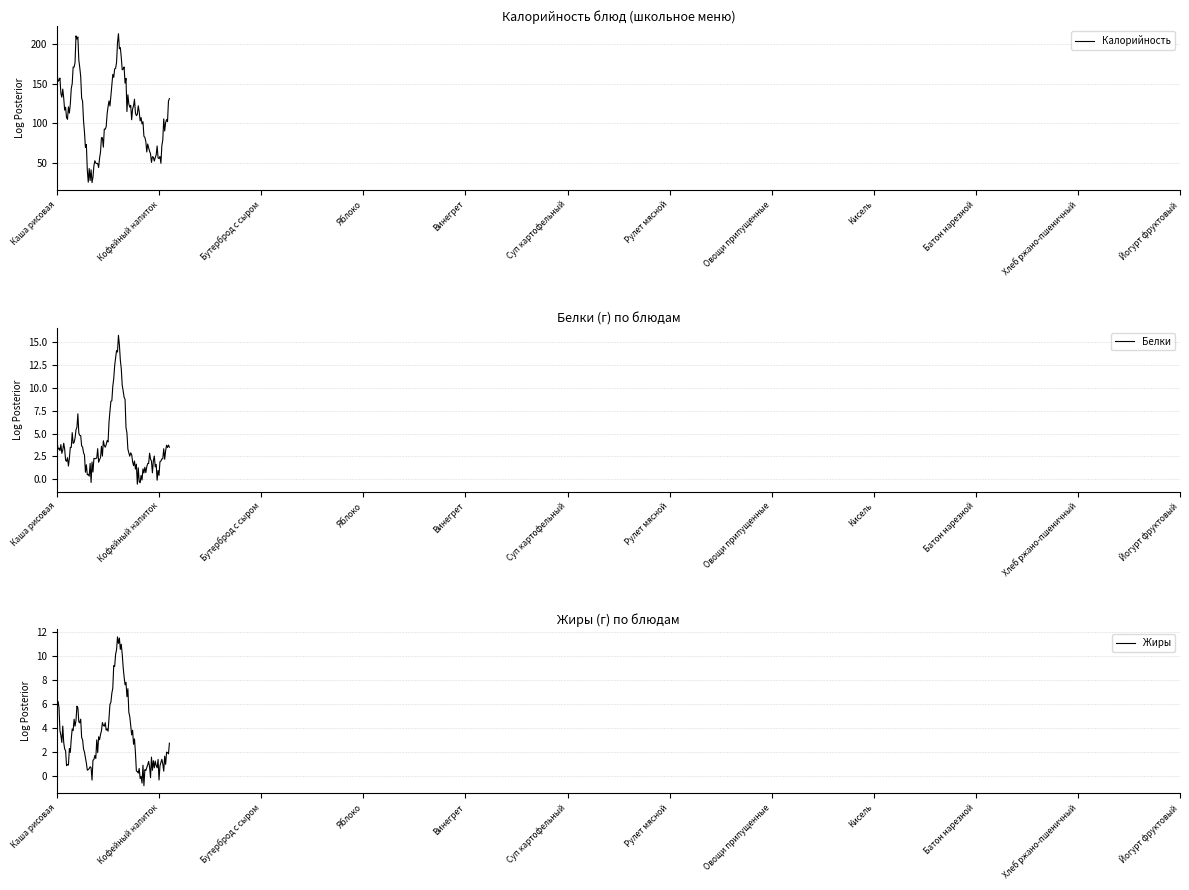

What is the difference between the maximum and minimum values in the Белки series?

16.4